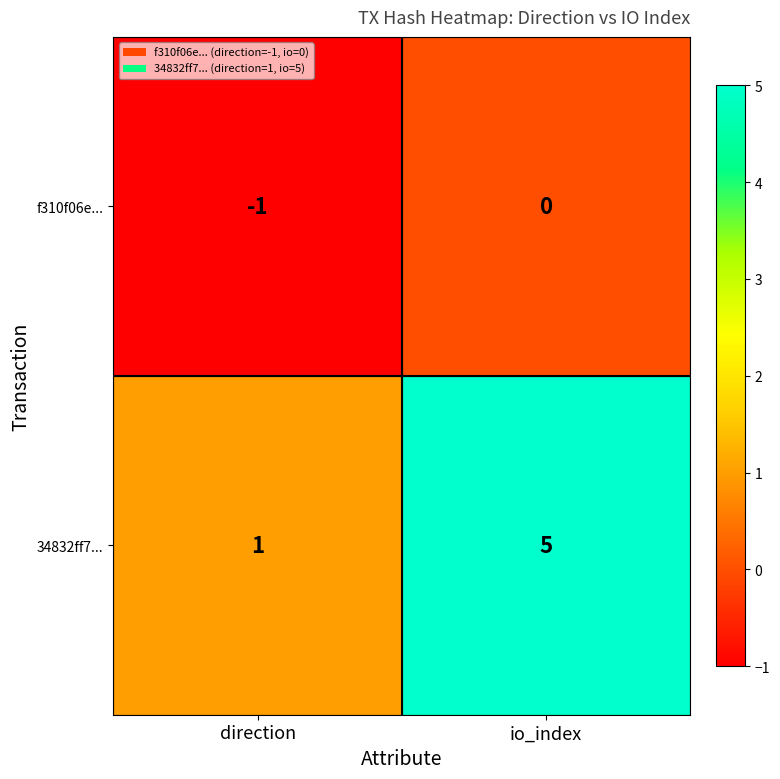

What is the approximate value of 34832ff7... at io_index?

5